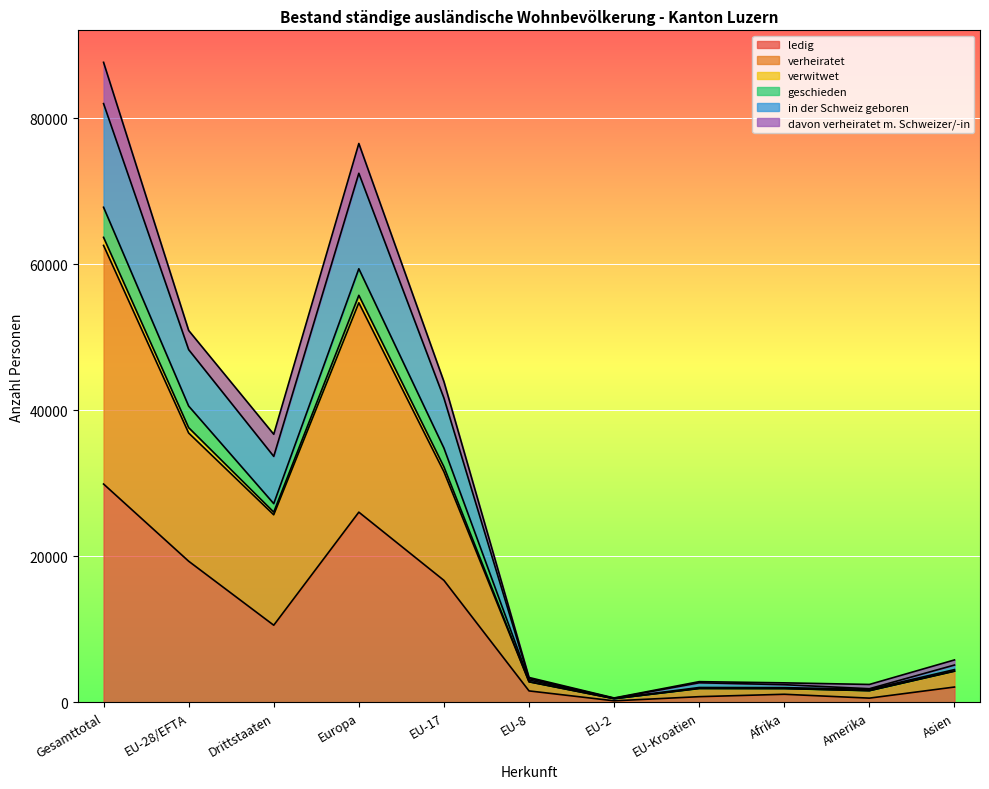

At which category is the sum across all series the highest?

Gesamttotal